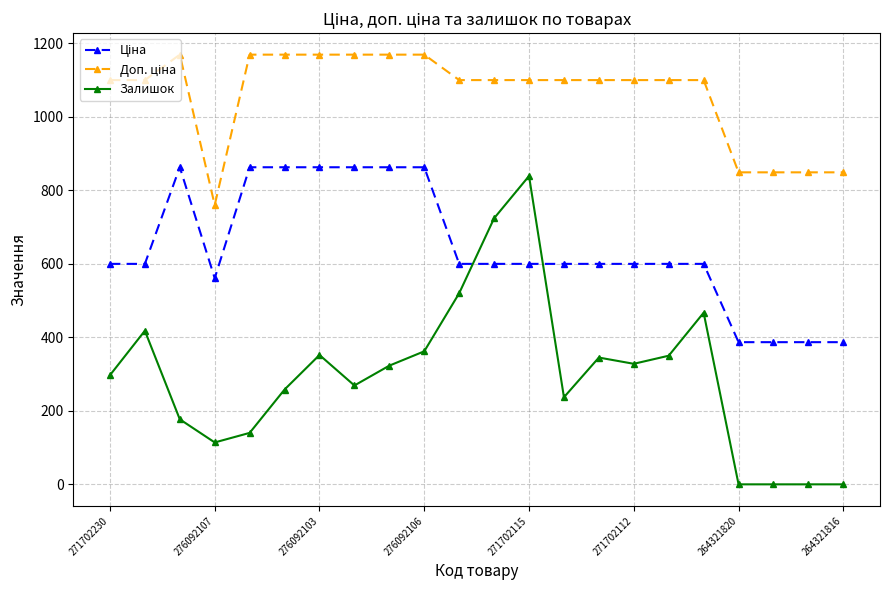

What is the difference between the maximum and minimum values in the Залишок series?

839.0